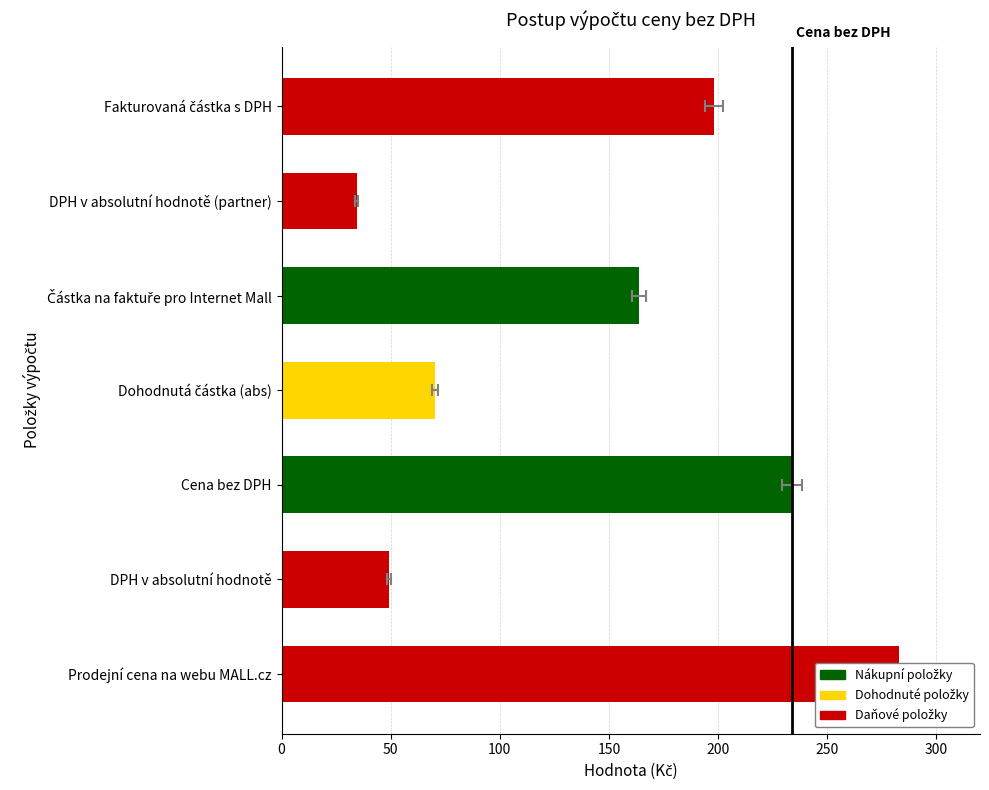

What is the average value?

147.5